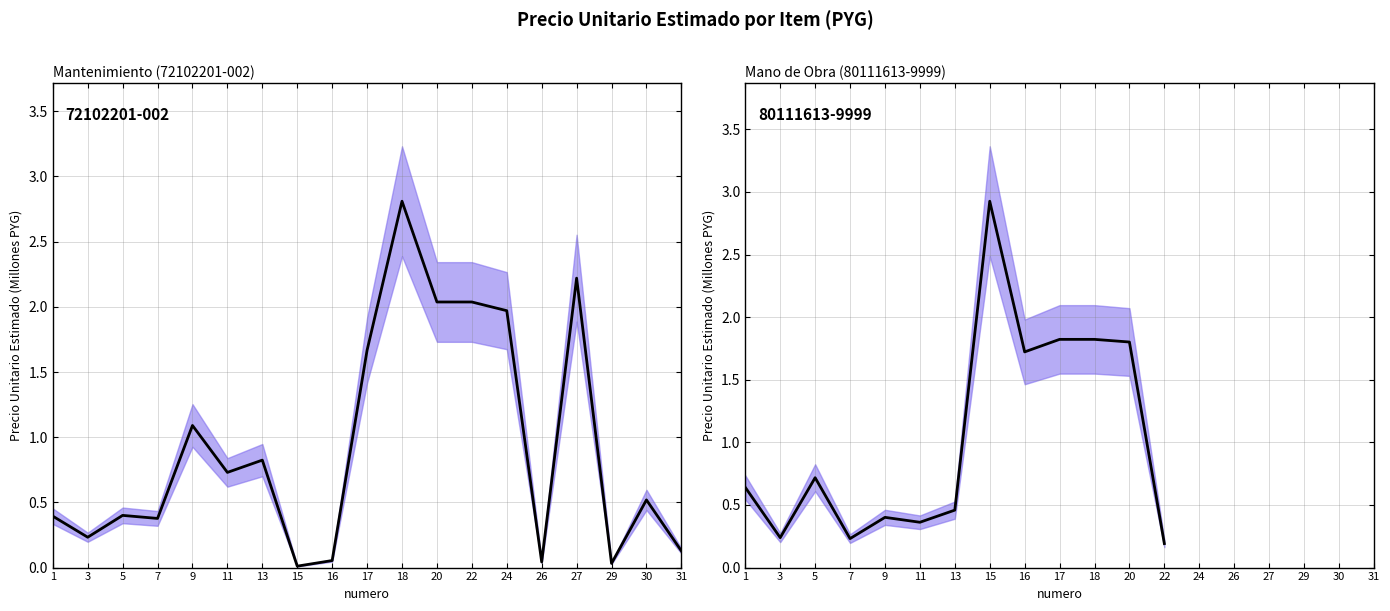

True or false: there are more than 2 points higher than both neighbors.

True